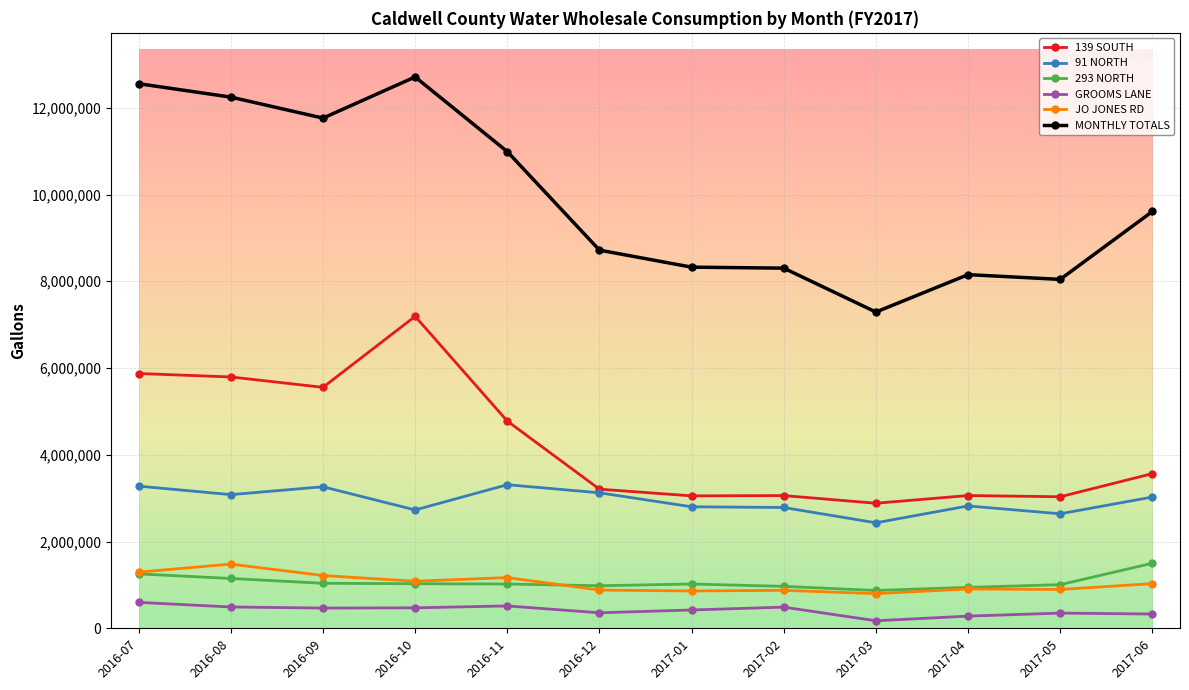

In MONTHLY TOTALS, how many points are higher than both neighbors (excluding endpoints)?

2